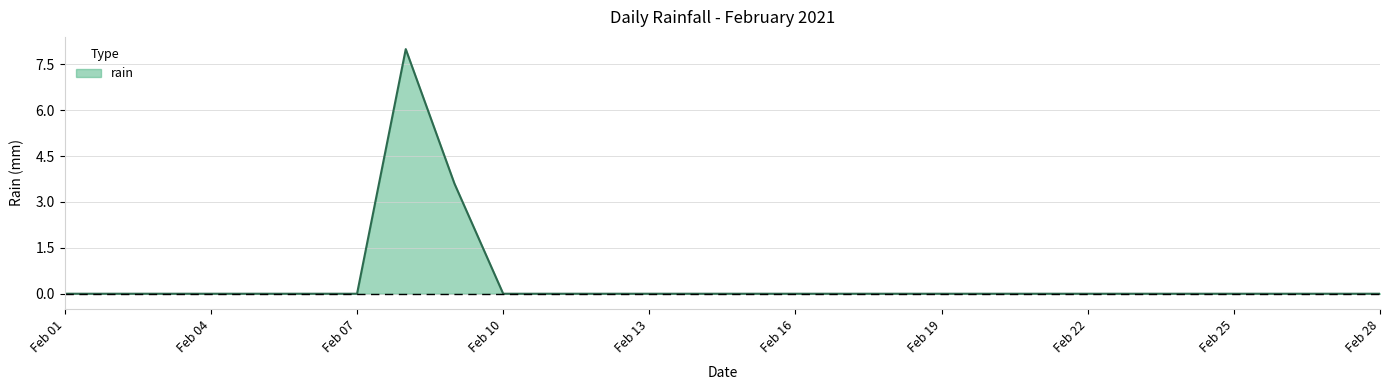

What is the maximum value shown in the chart?

8.0